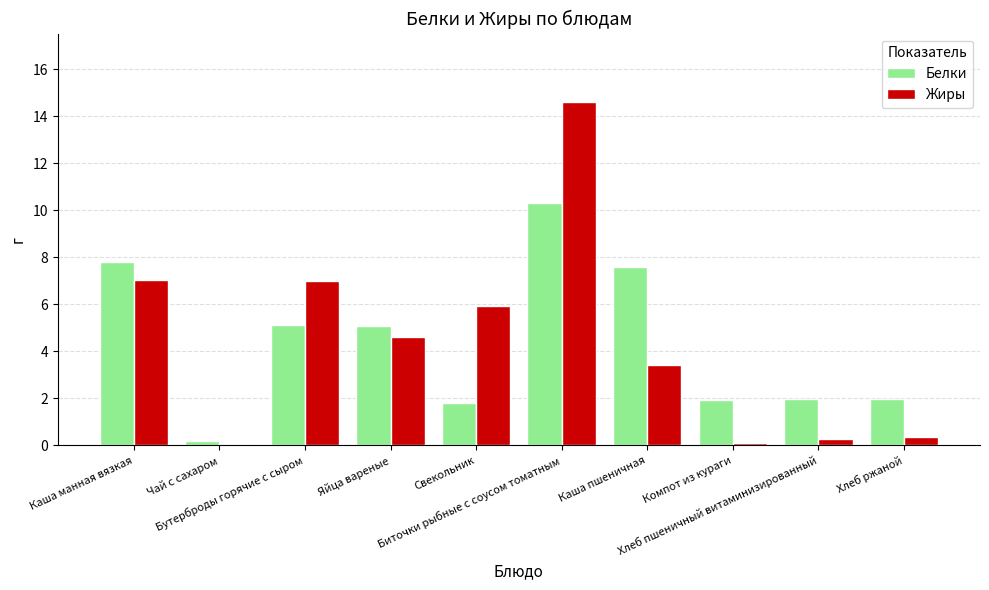

What is the sum of all Белки values?

43.8